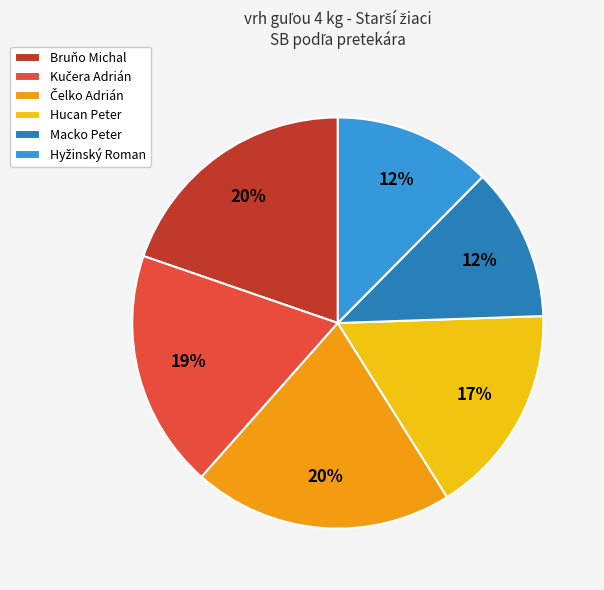

To the nearest percent, what portion does Hucan Peter represent?

17%